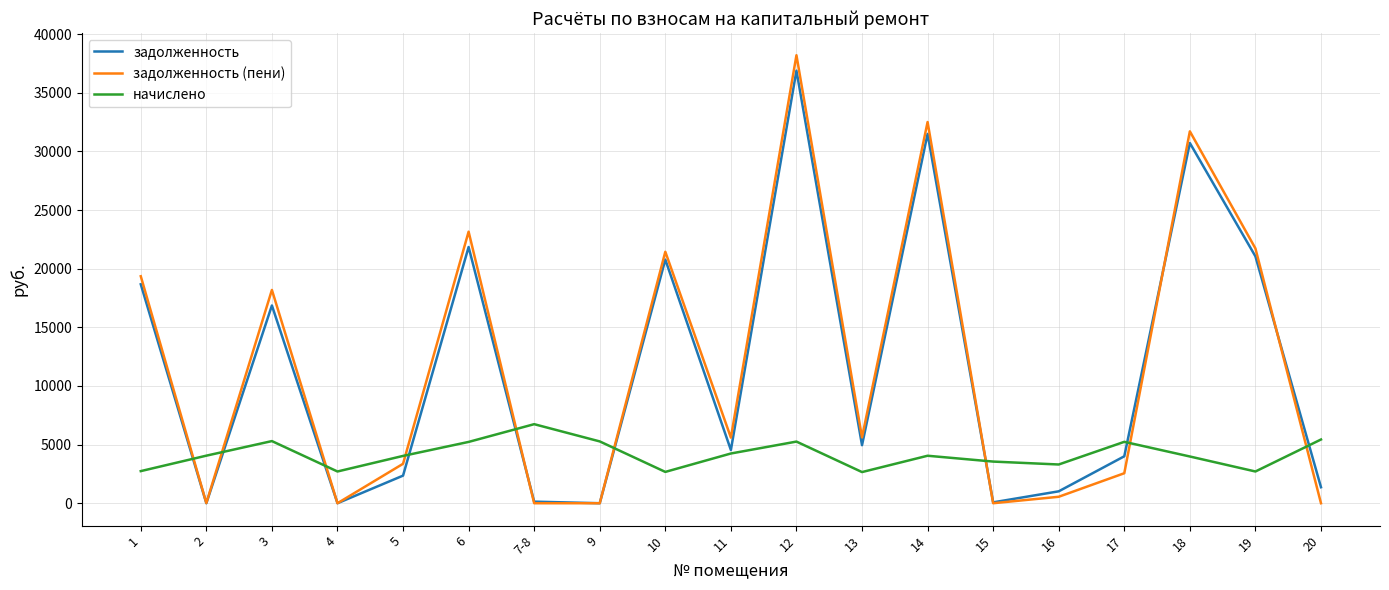

Where do задолженность and начислено first cross each other?

1 and 2